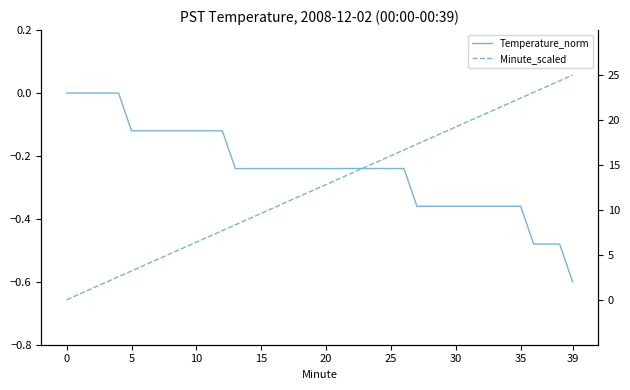

How many distinct data groups are displayed?

2